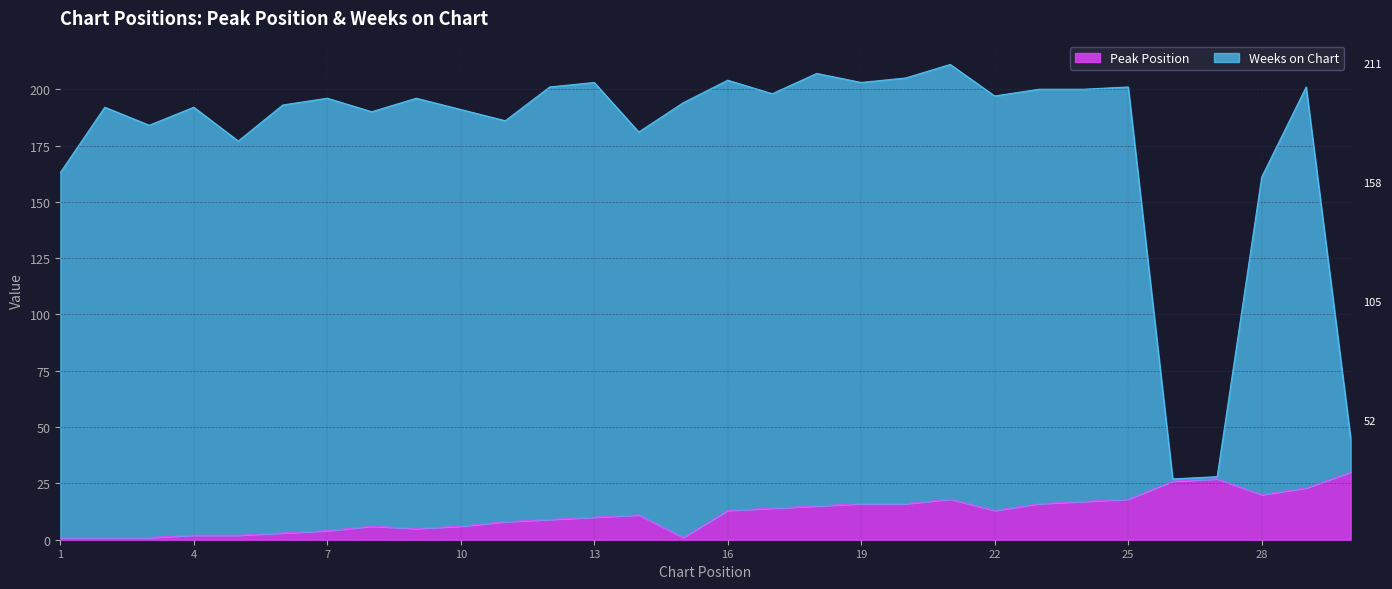

What is the total value across all series at 4?

192